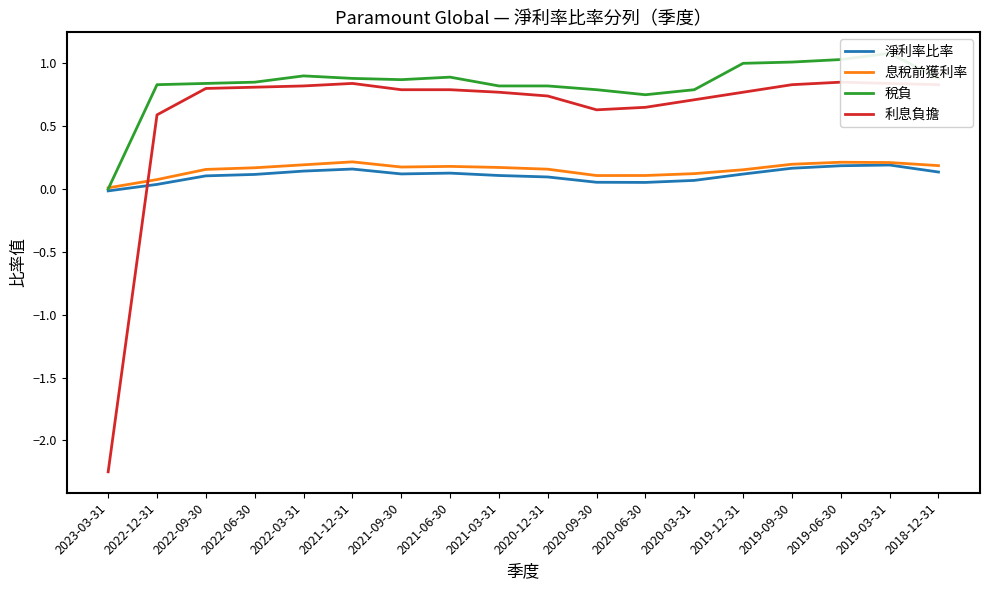

Rank the categories by 稅負 value from lowest to highest.

2023-03-31, 2020-06-30, 2020-09-30, 2020-03-31, 2021-03-31, 2020-12-31, 2022-12-31, 2022-09-30, 2022-06-30, 2021-09-30, 2021-12-31, 2018-12-31, 2021-06-30, 2022-03-31, 2019-12-31, 2019-09-30, 2019-06-30, 2019-03-31